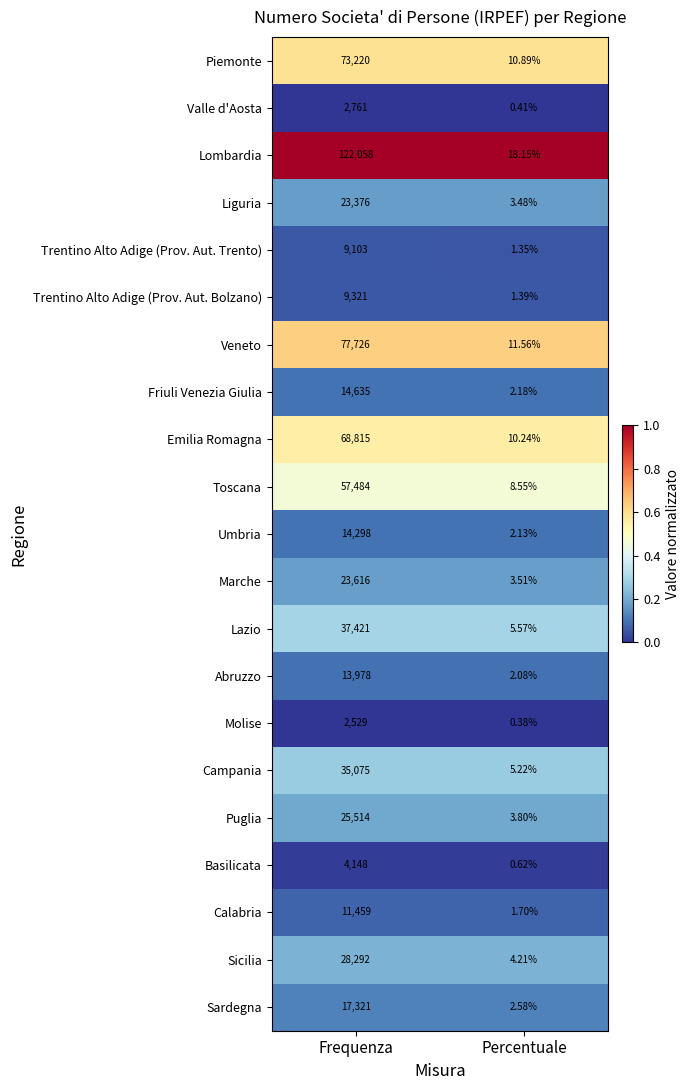

At which category is the sum across all series the highest?

Frequenza